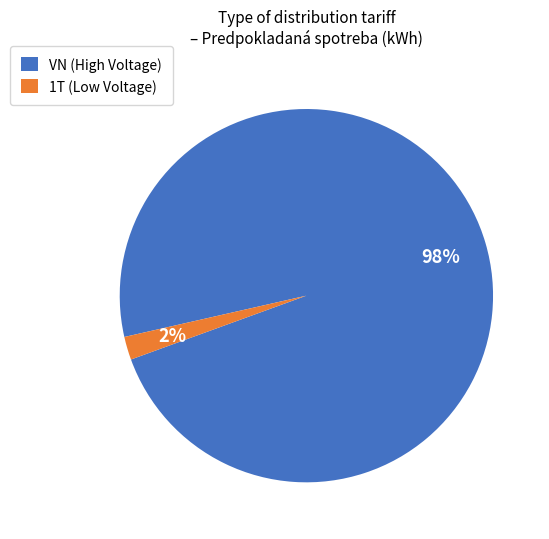

Between 1T (Low Voltage) and VN (High Voltage), which is larger?

VN (High Voltage)